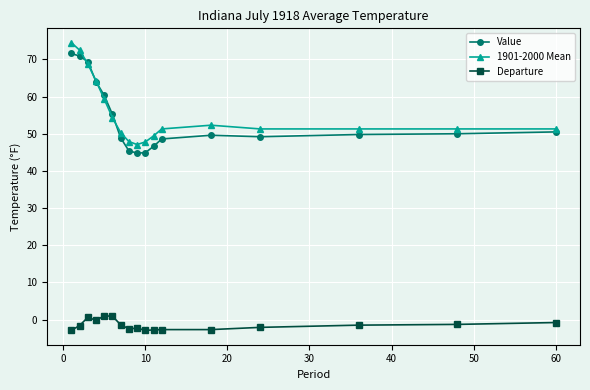

What is the greatest value displayed?

74.5